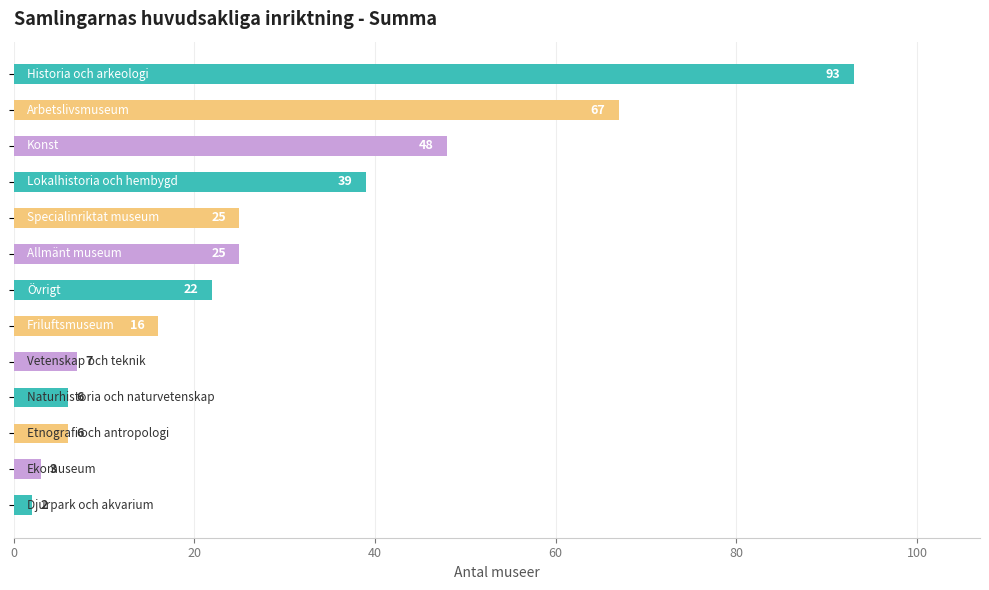

What is the greatest value displayed?

93